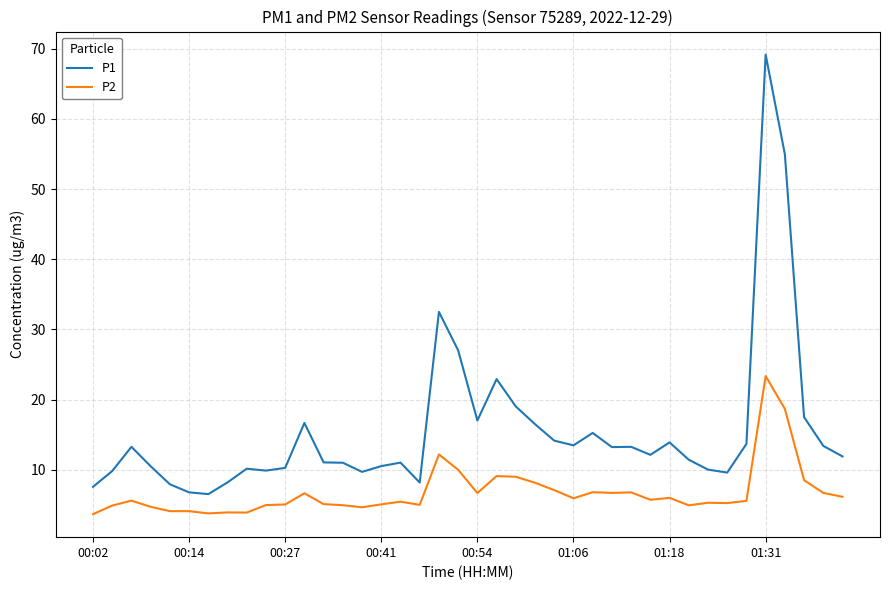

Which series has the largest total across all categories?

P1